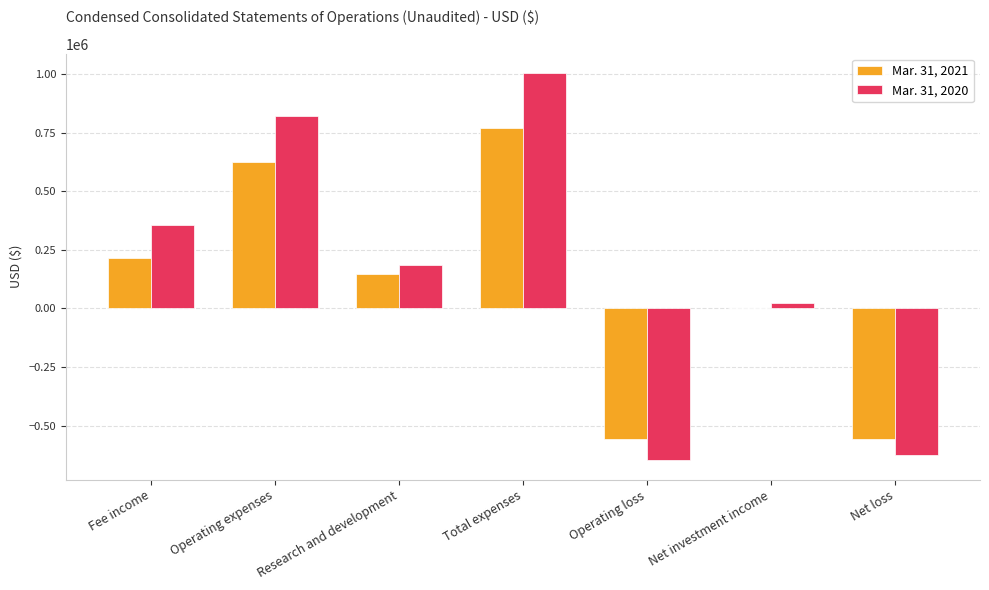

How many groups of bars are there?

7